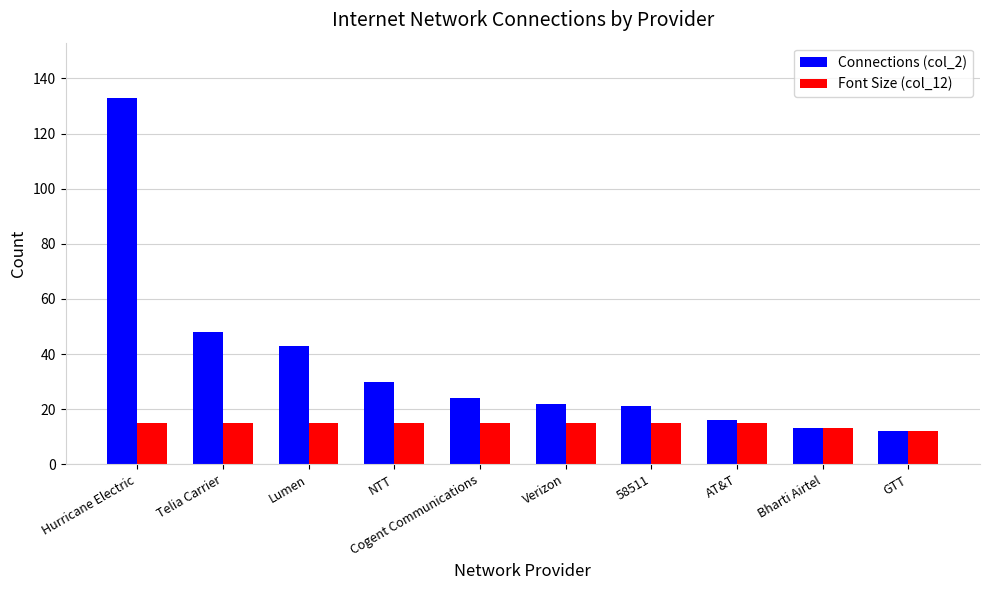

Which category has the highest value across all series?

Hurricane Electric